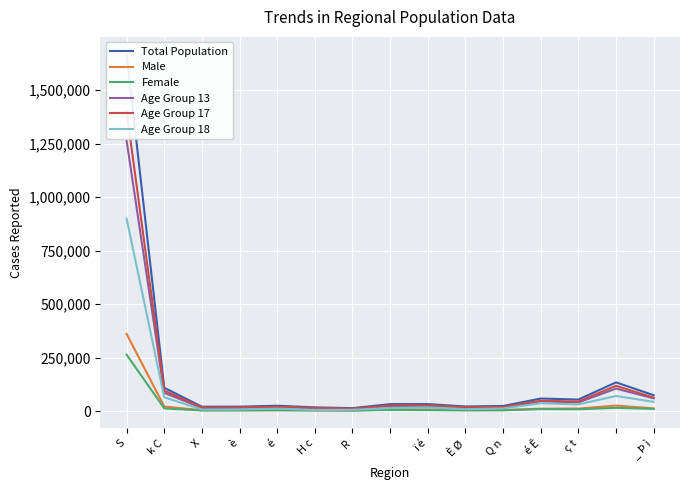

Where is Female nearest to the value 133476?

13